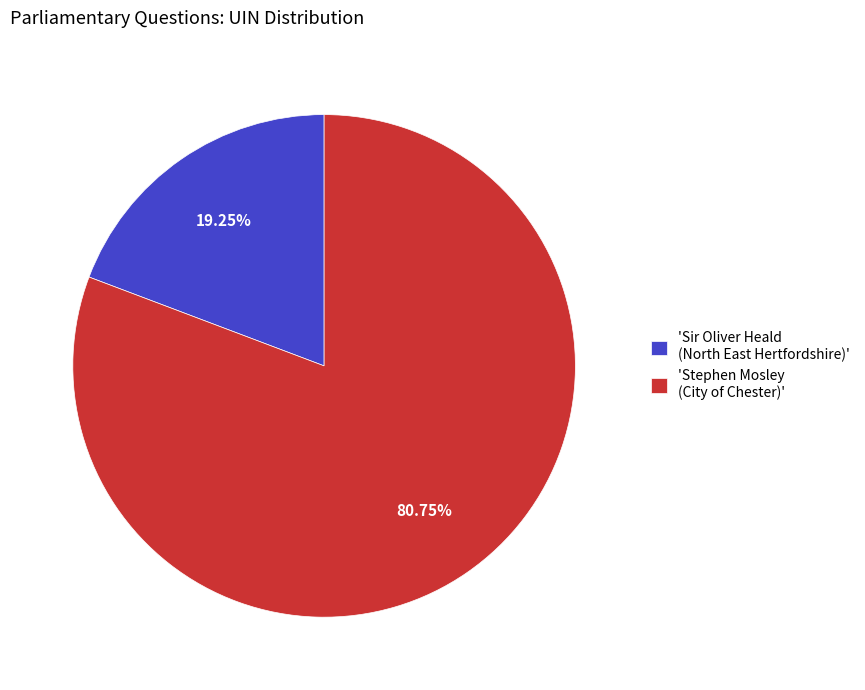

How many segments does this pie chart have?

2